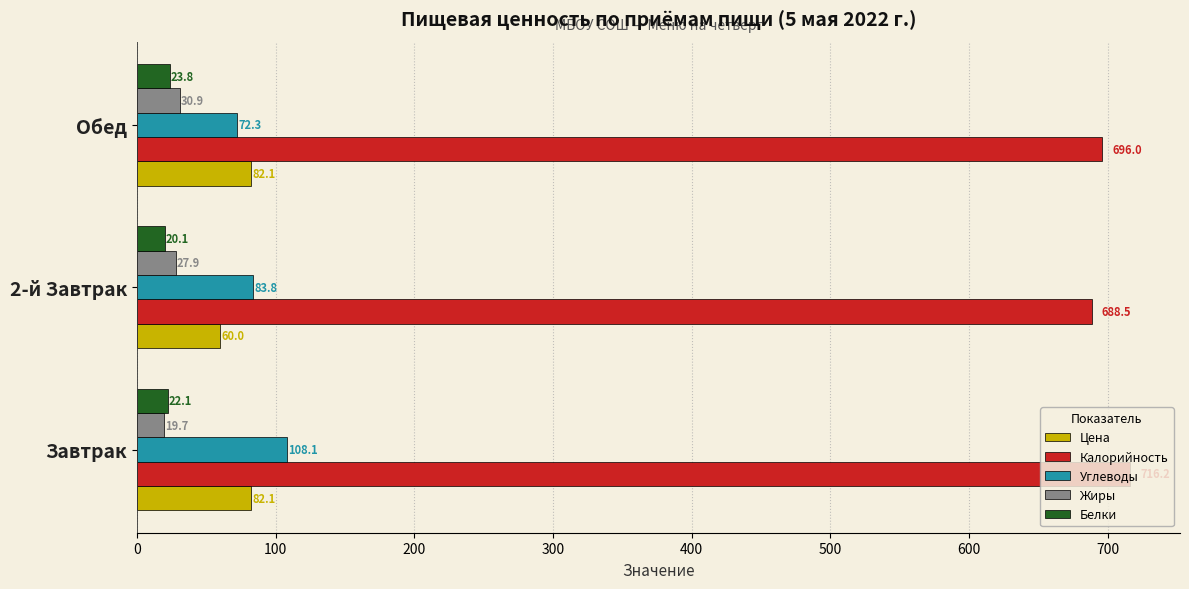

List the series in order of their peak value, highest first.

Калорийность, Углеводы, Цена, Жиры, Белки